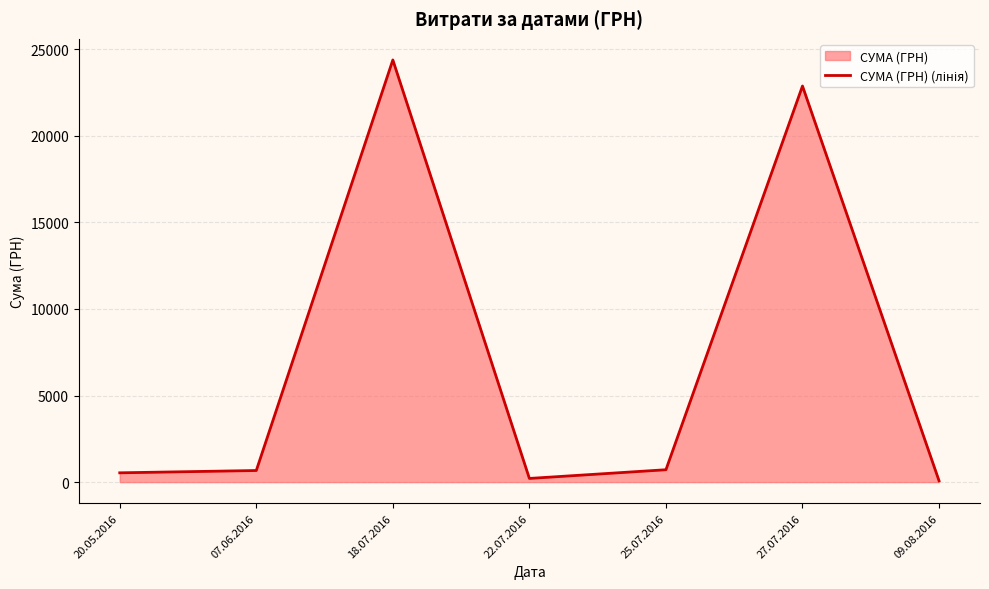

What is the maximum value shown in the chart?

24369.0